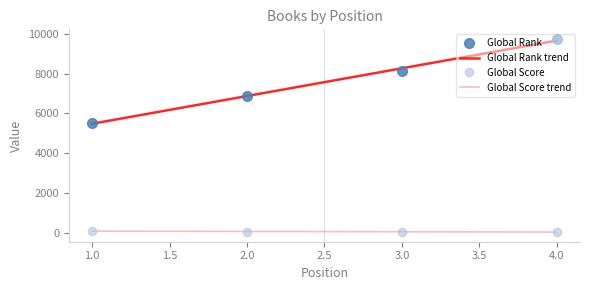

True or false: Global Score and Global Rank cross at least once.

False